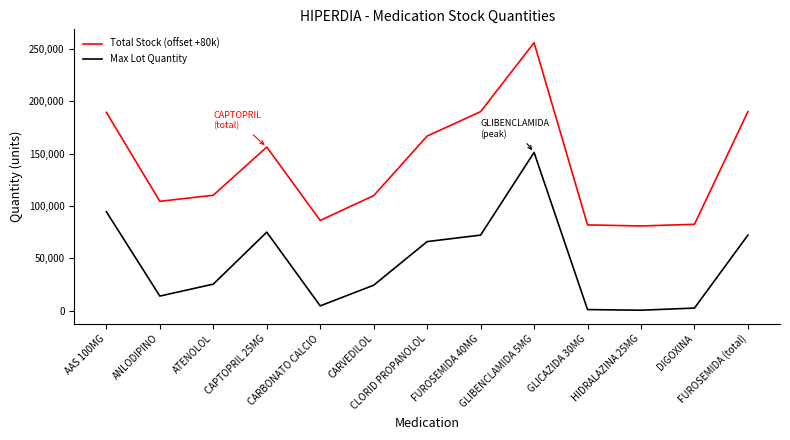

True or false: Total Stock (offset +80k) and Max Lot Quantity cross at least once.

False